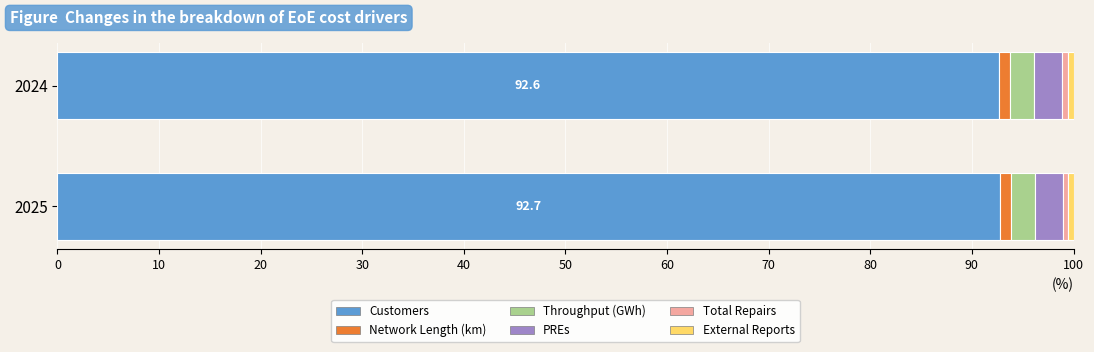

What is the lowest value of the Customers series?

92.6